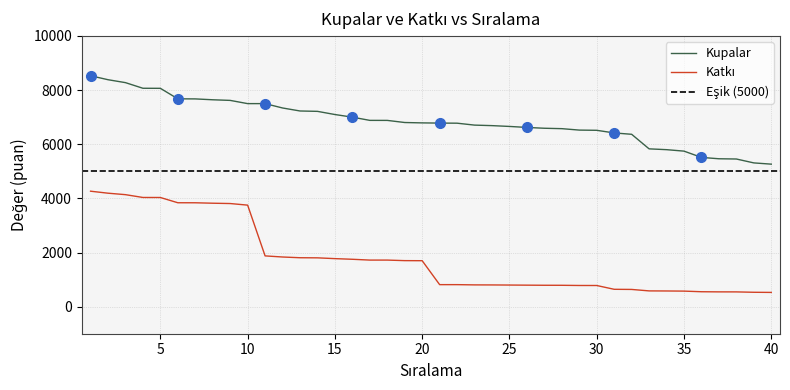

Which has a higher value, 17 or 28?

17